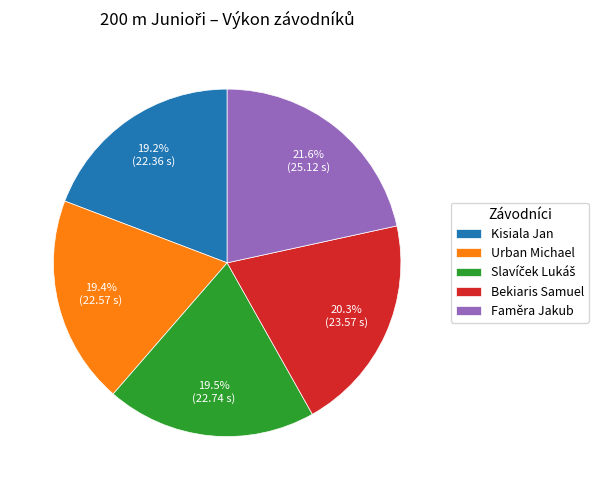

To the nearest percent, what is the average slice percentage?

20%